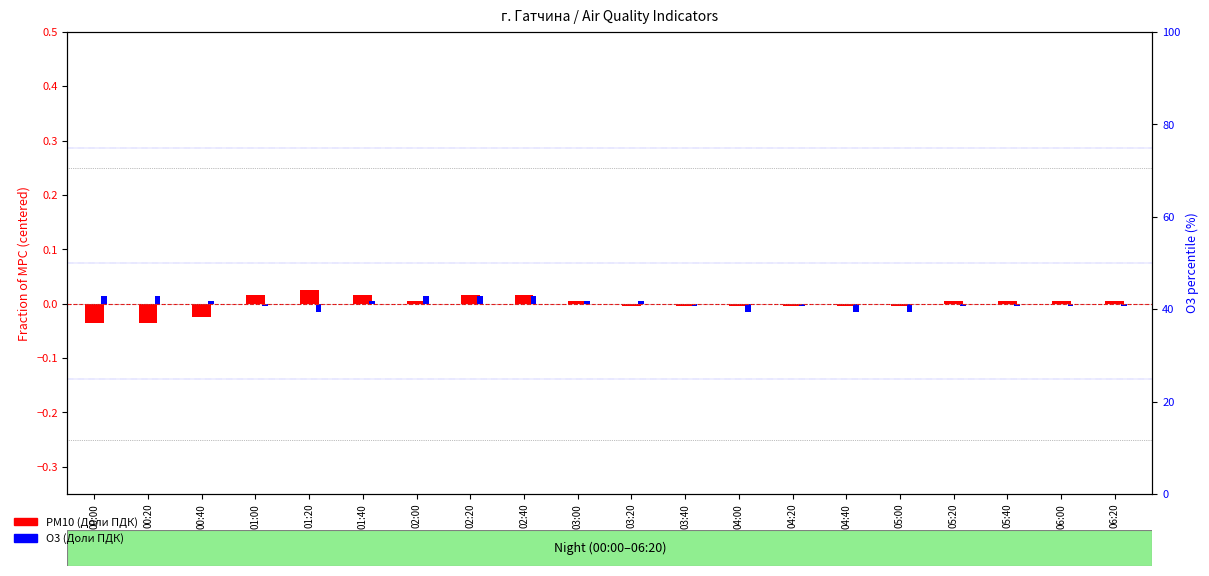

Reading left to right, list all the values displayed in this chart.

PM10 (Доли ПДК): -0.0	-0.0	-0.0	0.0	0.0	0.0	0.0	0.0	0.0	0.0	-0.0	-0.0	-0.0	-0.0	-0.0	-0.0	0.0	0.0	0.0	0.0
O3 (Доли ПДК): 0.0	0.0	0.0	-0.0	-0.0	0.0	0.0	0.0	0.0	0.0	0.0	-0.0	-0.0	-0.0	-0.0	-0.0	-0.0	-0.0	-0.0	-0.0